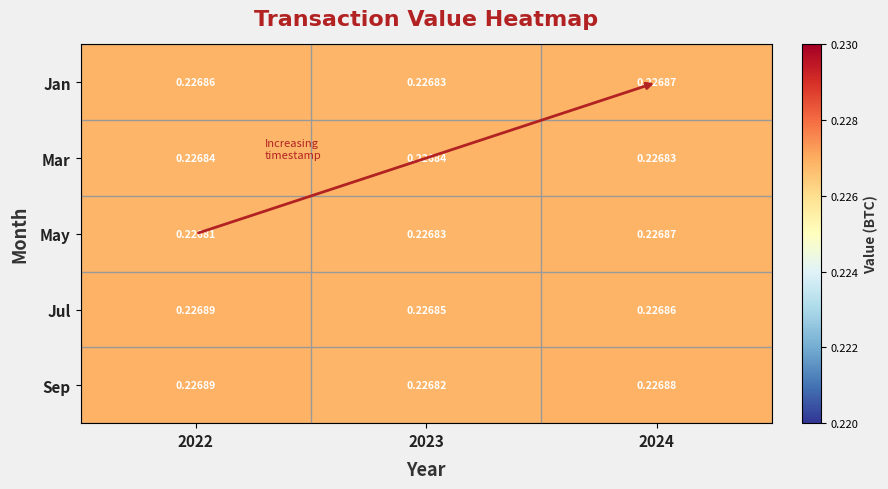

At which category is the sum across all series the highest?

2024